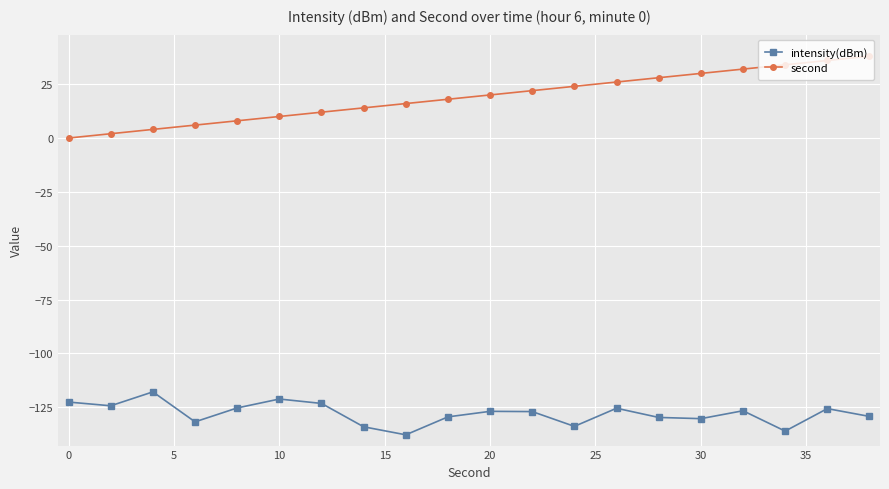

What is the greatest value displayed?

38.0